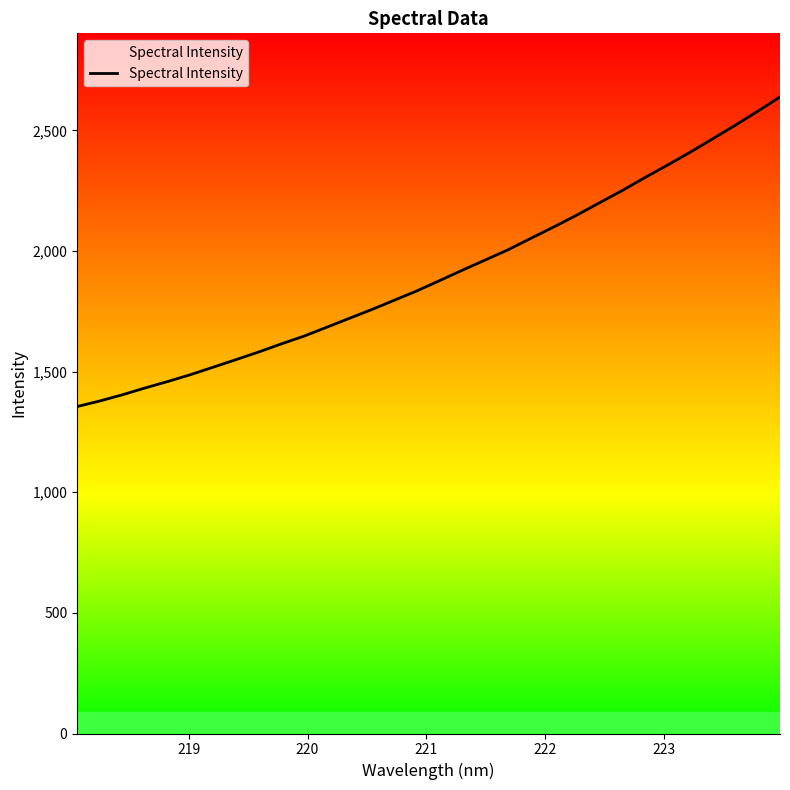

What is the minimum value shown in the chart?

1355.3